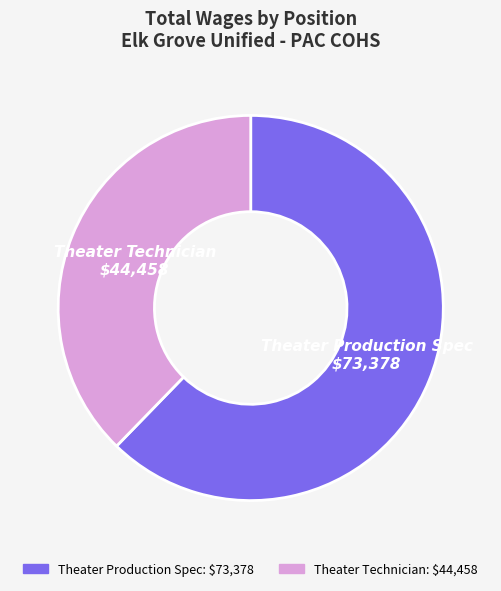

True or false: Theater Technician accounts for 38% of the total.

True